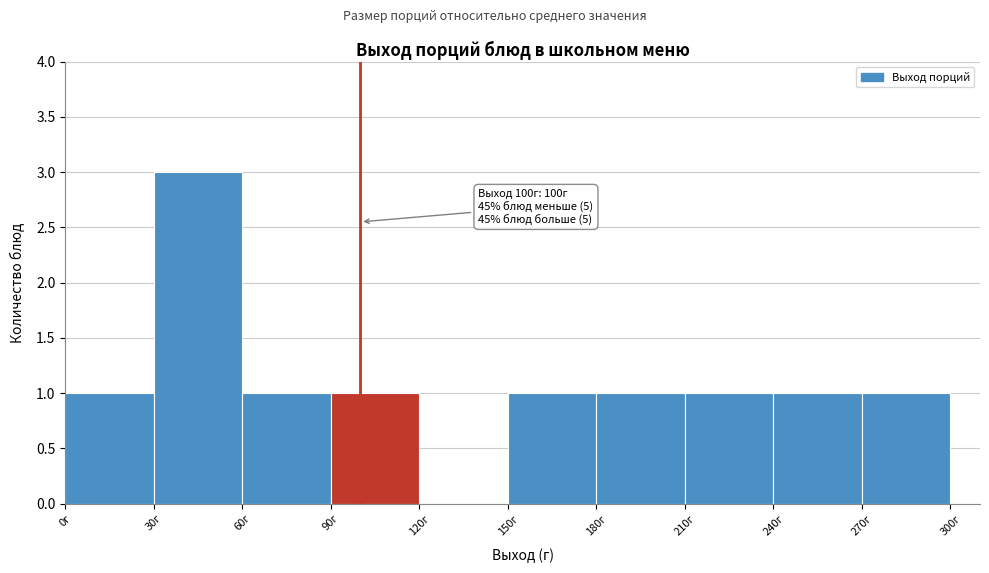

Which range on the x-axis has the tallest bar?

30 to 60